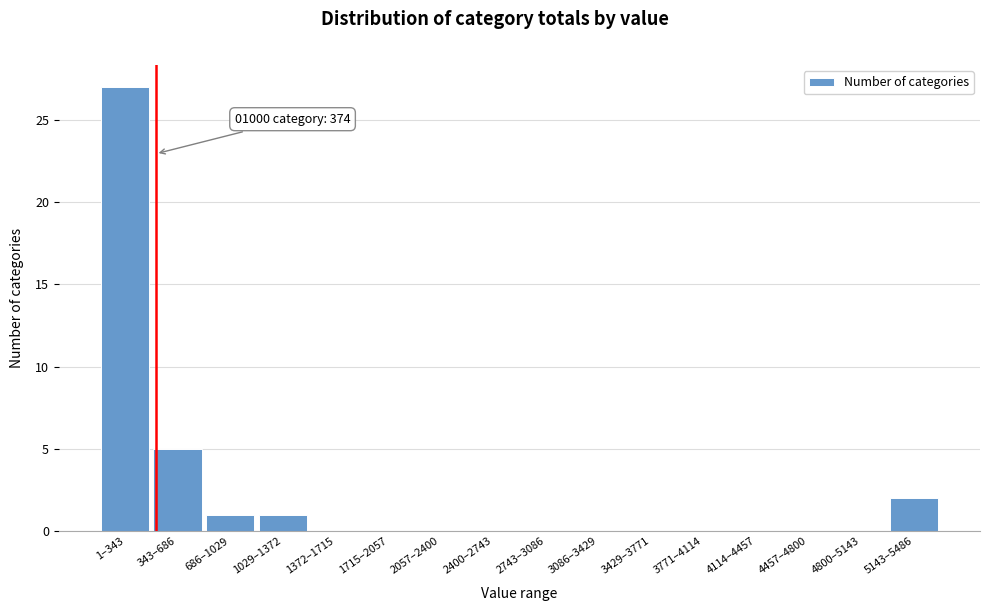

Reading left to right, list all the values displayed in this chart.

1–343=27	343–686=5	686–1029=1	1029–1372=1	1372–1715=0	1715–2057=0	2057–2400=0	2400–2743=0	2743–3086=0	3086–3429=0	3429–3771=0	3771–4114=0	4114–4457=0	4457–4800=0	4800–5143=0	5143–5486=2